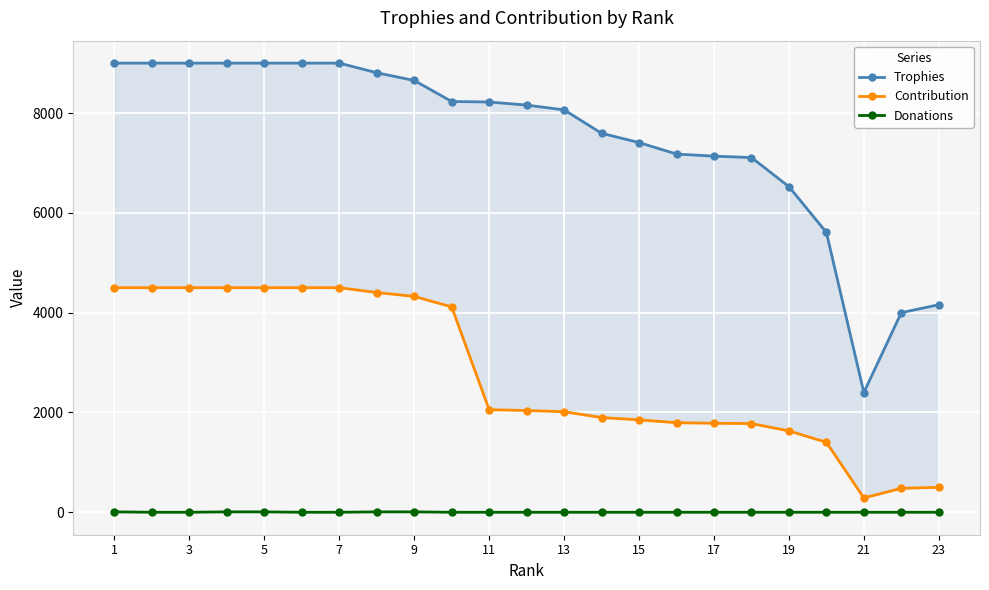

Rank the series at 15 from lowest to highest value.

Donations, Contribution, Trophies